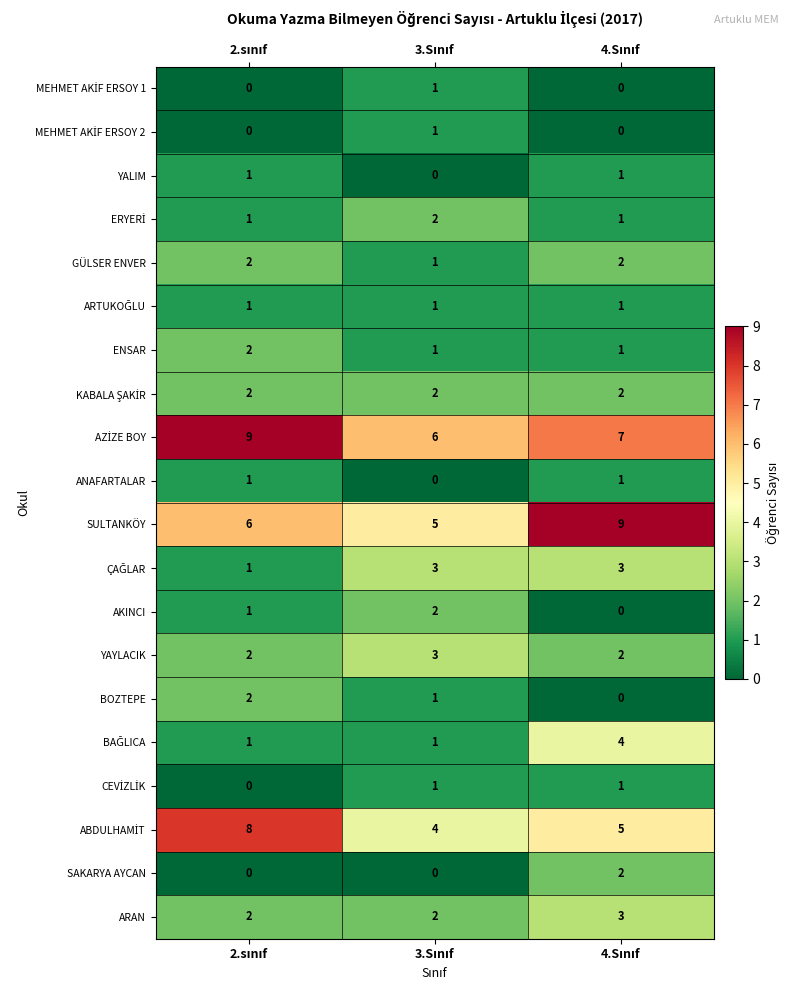

At how many categories does at least one series exceed 5?

3